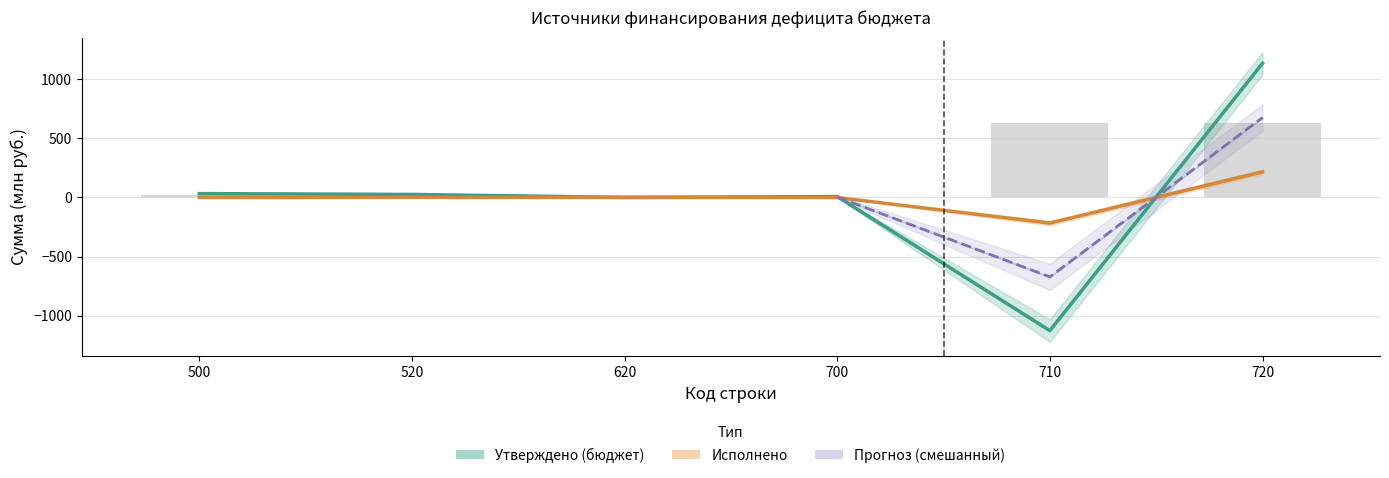

How many values in Исполнено (консолидированный бюджет) are above zero?

1